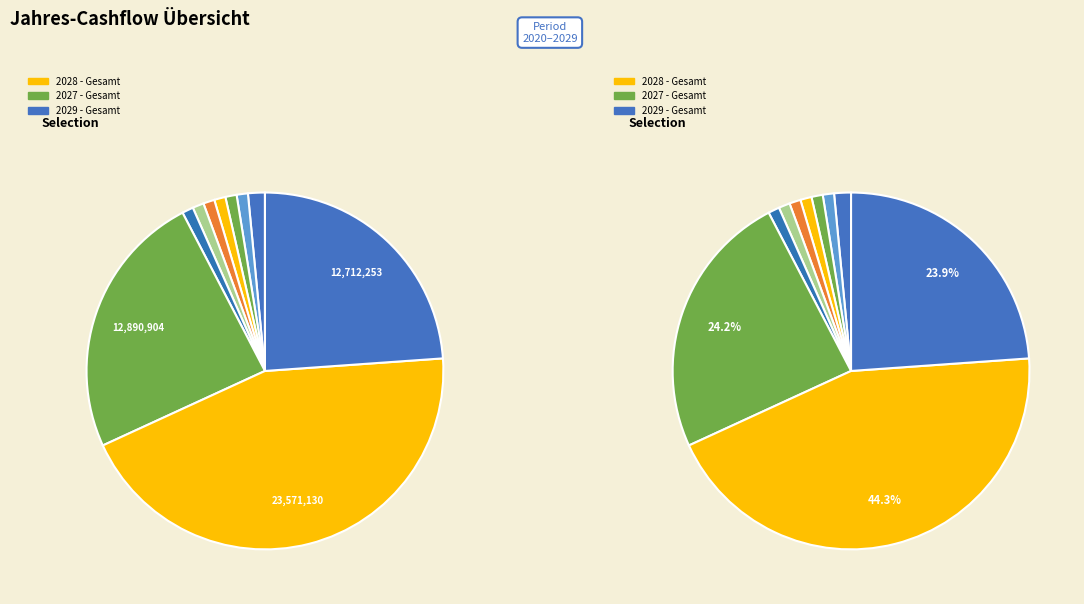

Does 2029 represent more than half of the total?

No